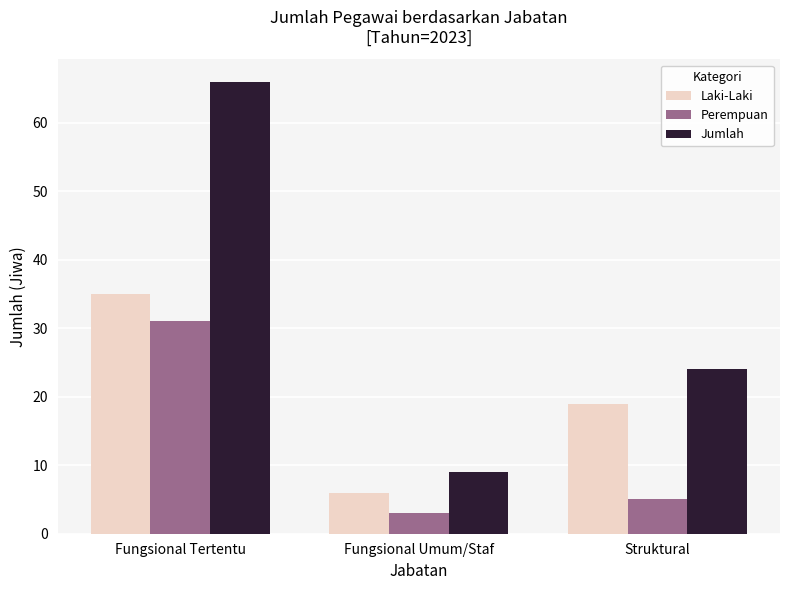

Rank the series at Struktural from lowest to highest value.

Perempuan, Laki-Laki, Jumlah